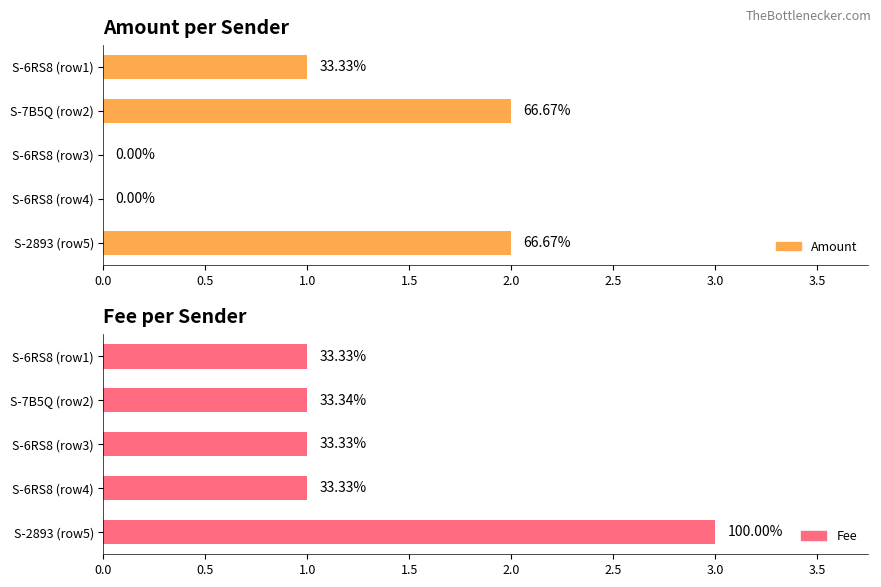

Which series has the widest spread of values?

Amount